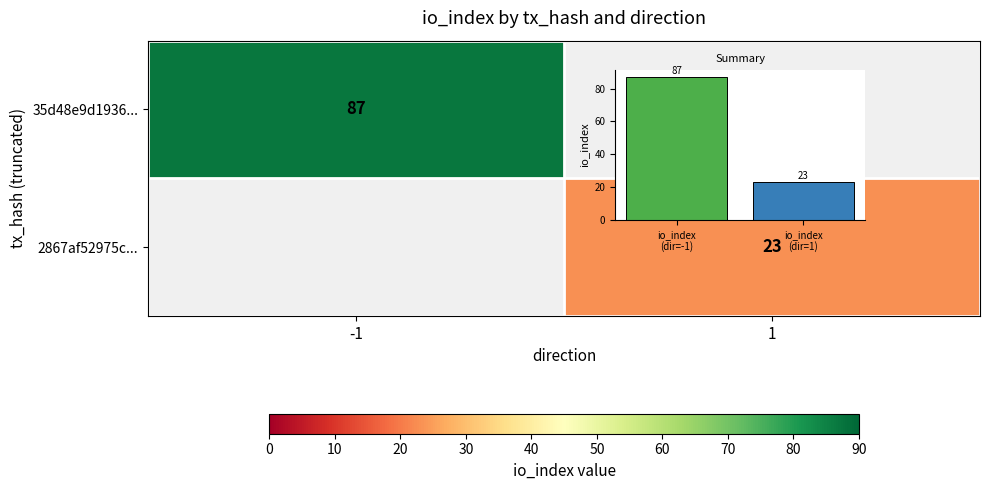

What value does the io_index per direction series have at io_index (dir=1)?

23.0